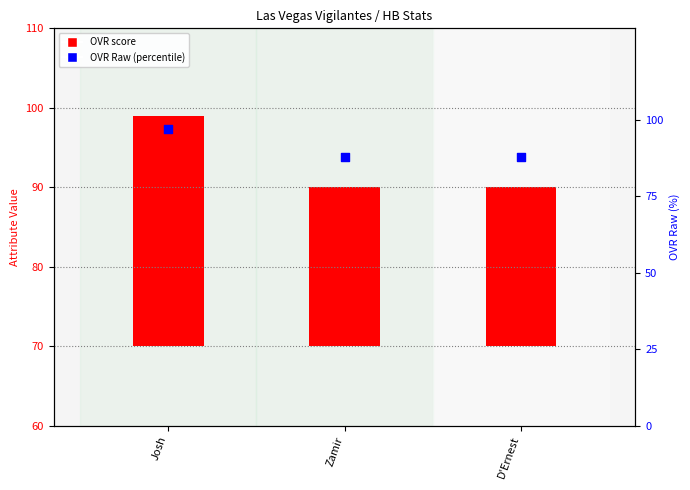

Which has a higher value, Josh or Zamir?

Josh